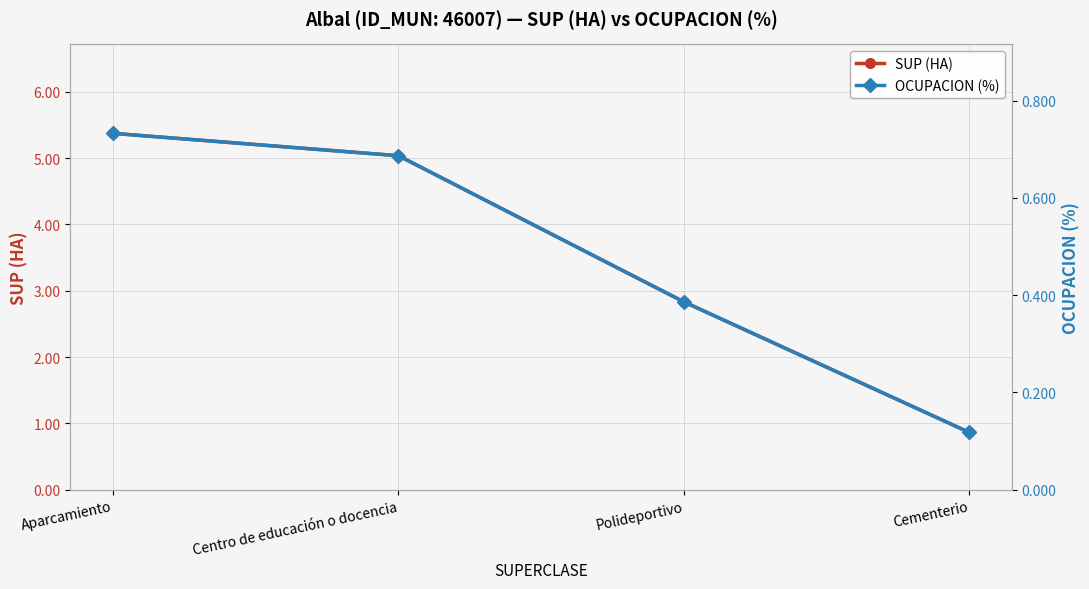

At which category does the chart reach its peak across all series?

Aparcamiento